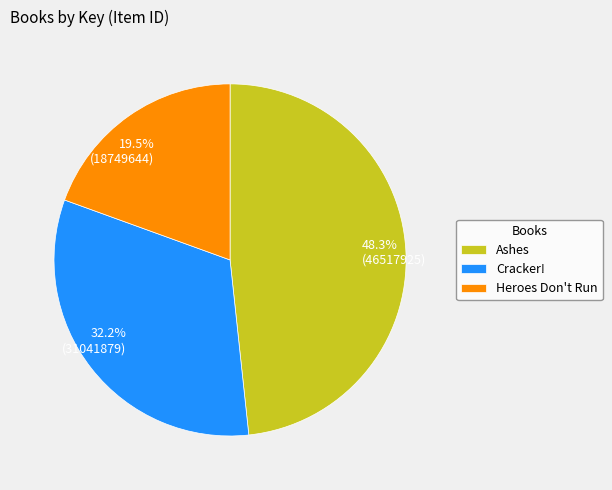

Combined, do Cracker! and Ashes account for over 50%?

Yes